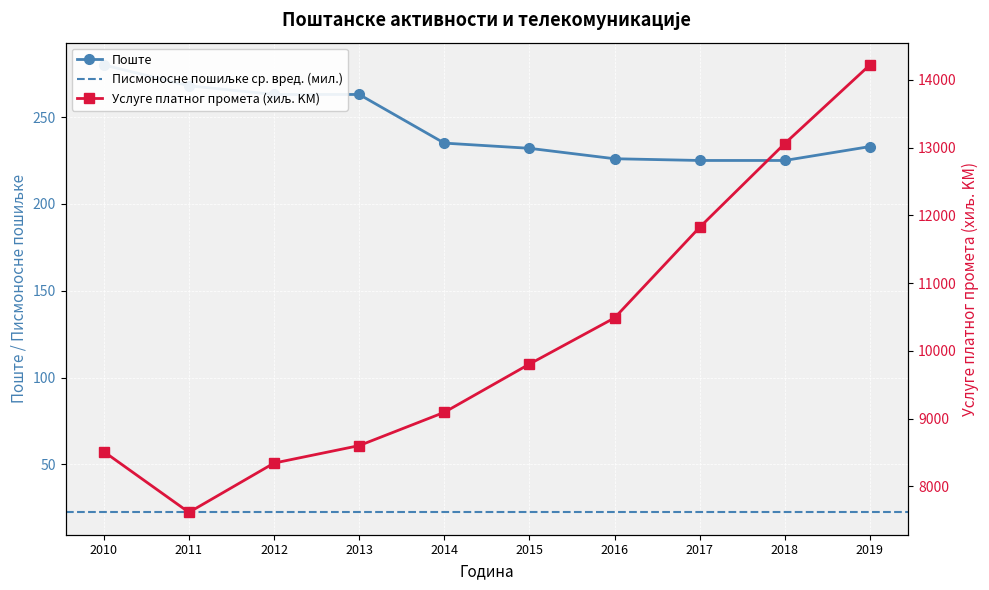

Reading left to right, transcribe all the data shown in this chart.

Поште: 280	268	263	263	235	232	226	225	225	233
Услуге платног промета (хиљ. KM): 8513	7617	8344	8602	9093	9805	10486	11823	13059	14219